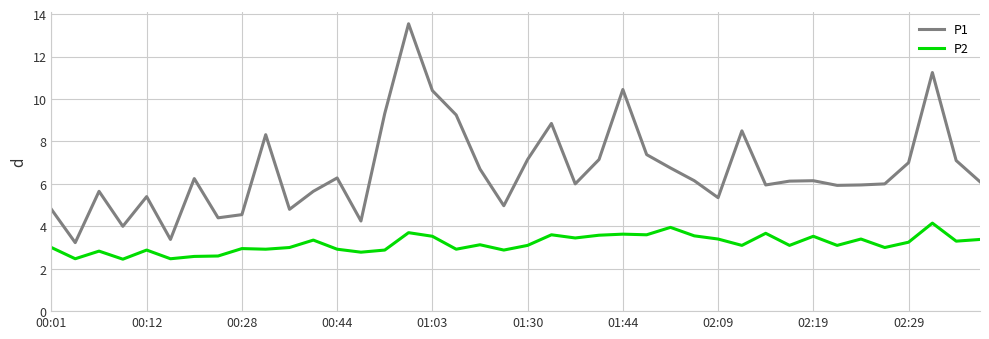

What is the difference between the maximum and minimum values in the P1 series?

10.3